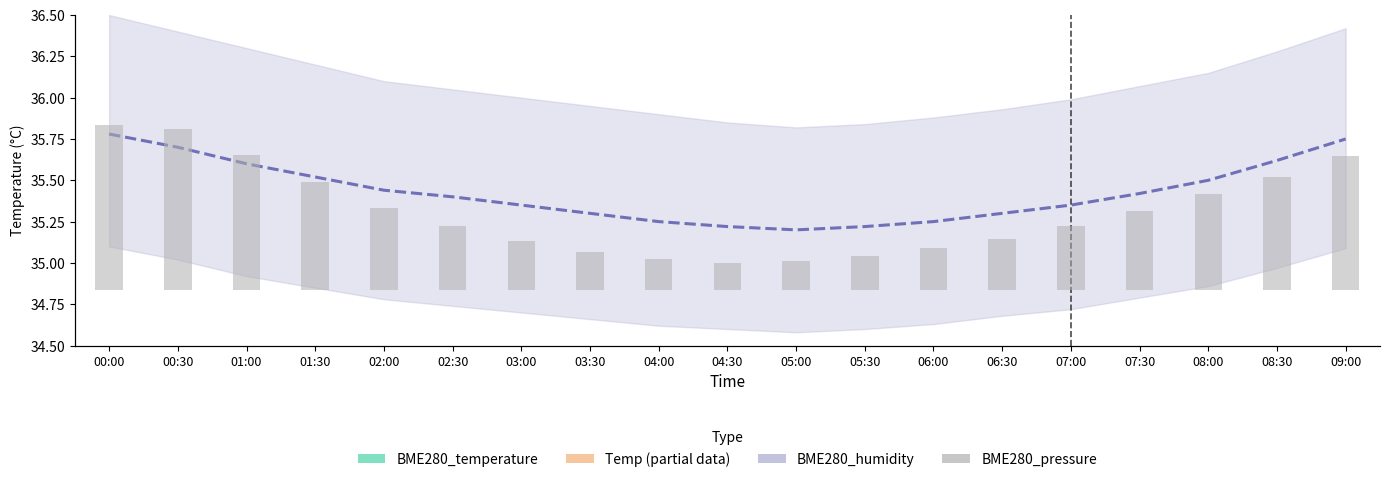

Read the BME280_pressure_norm value at 00:30.

5.9